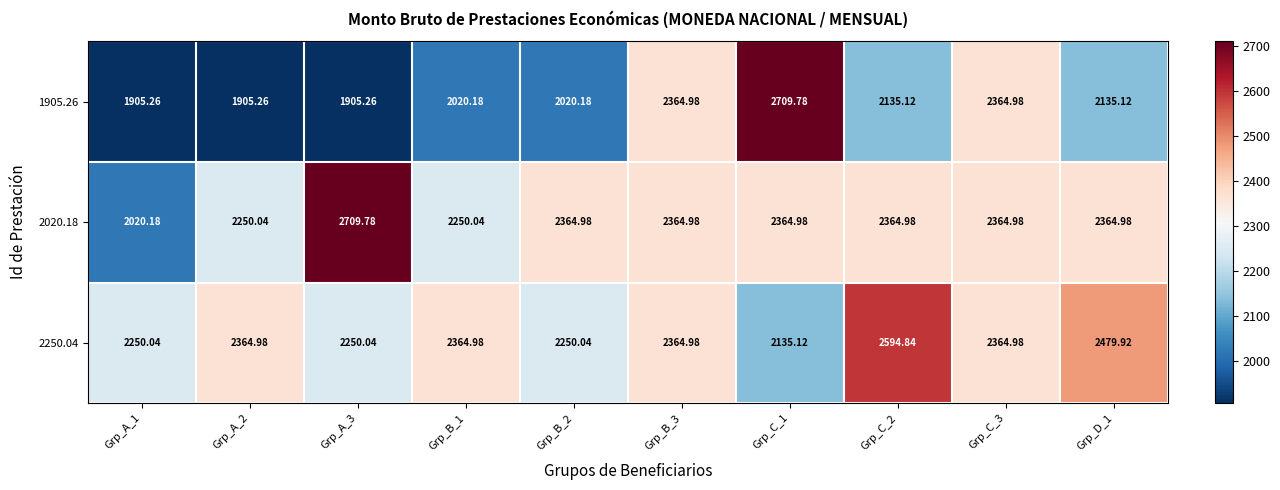

At how many categories does at least one series exceed 2283?

9